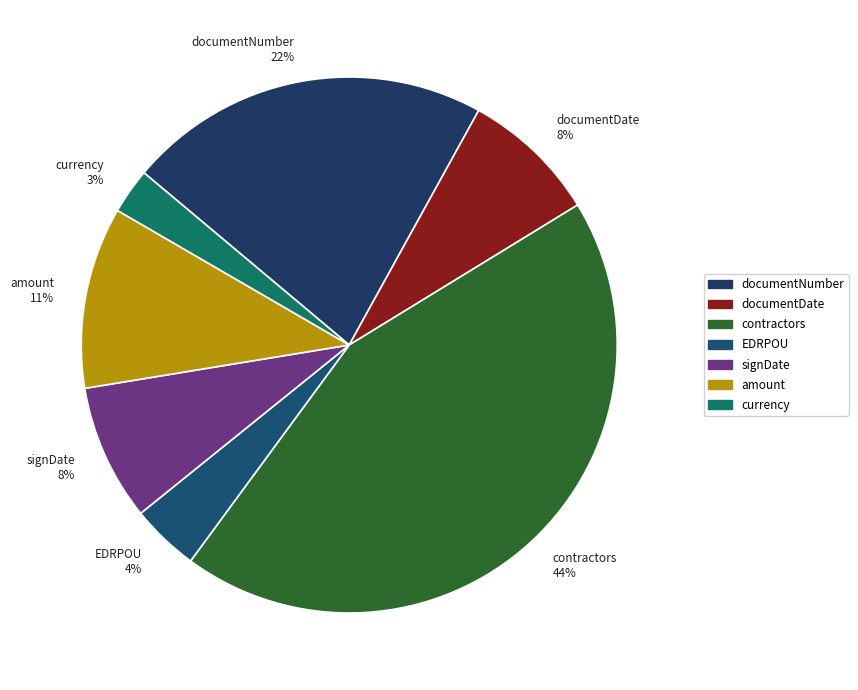

Between currency and documentNumber, which is larger?

documentNumber